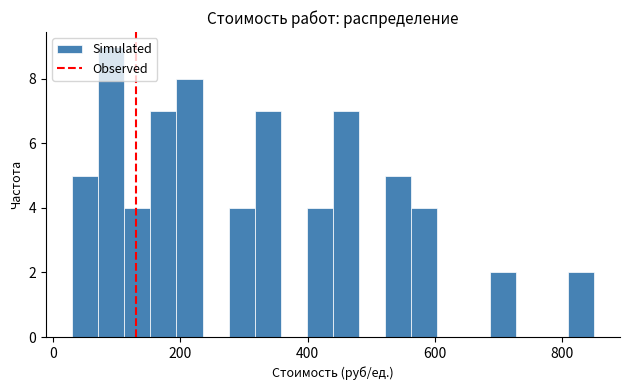

Around what value on the x-axis is the tallest bar? Give the approximate position of its centre, as read against the axis.

100